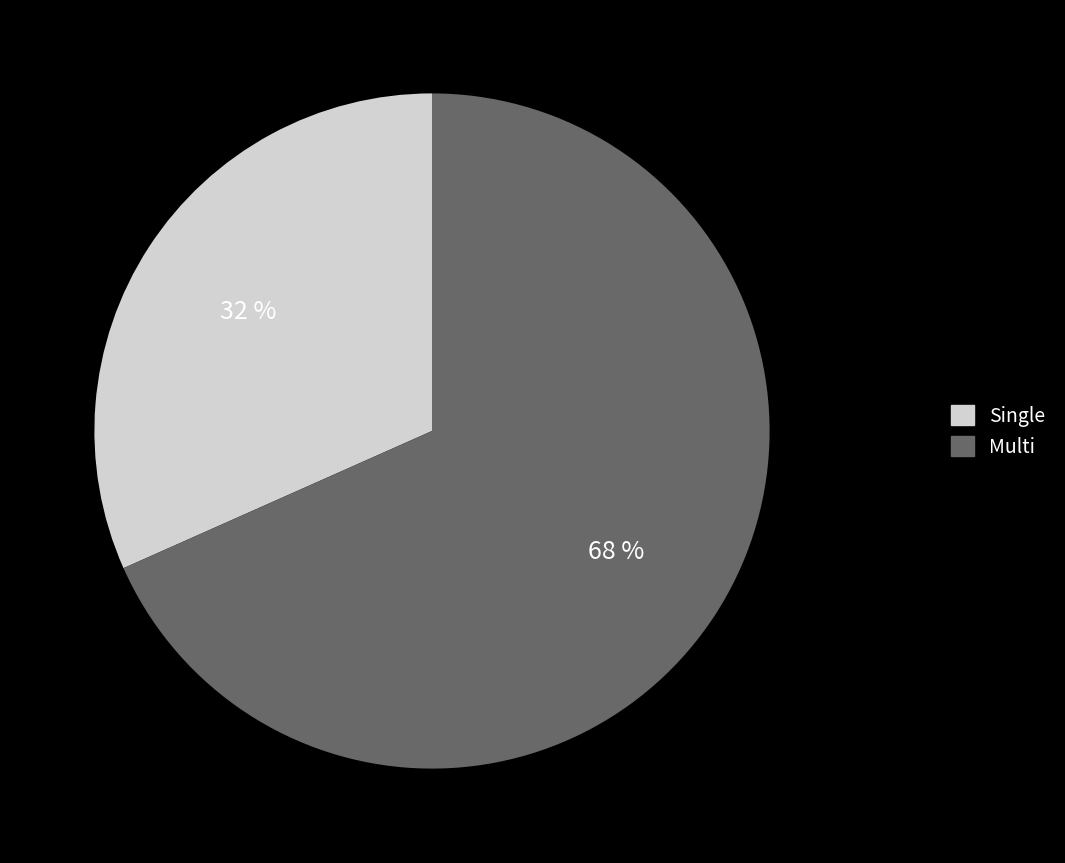

How many slices are in this pie chart?

2